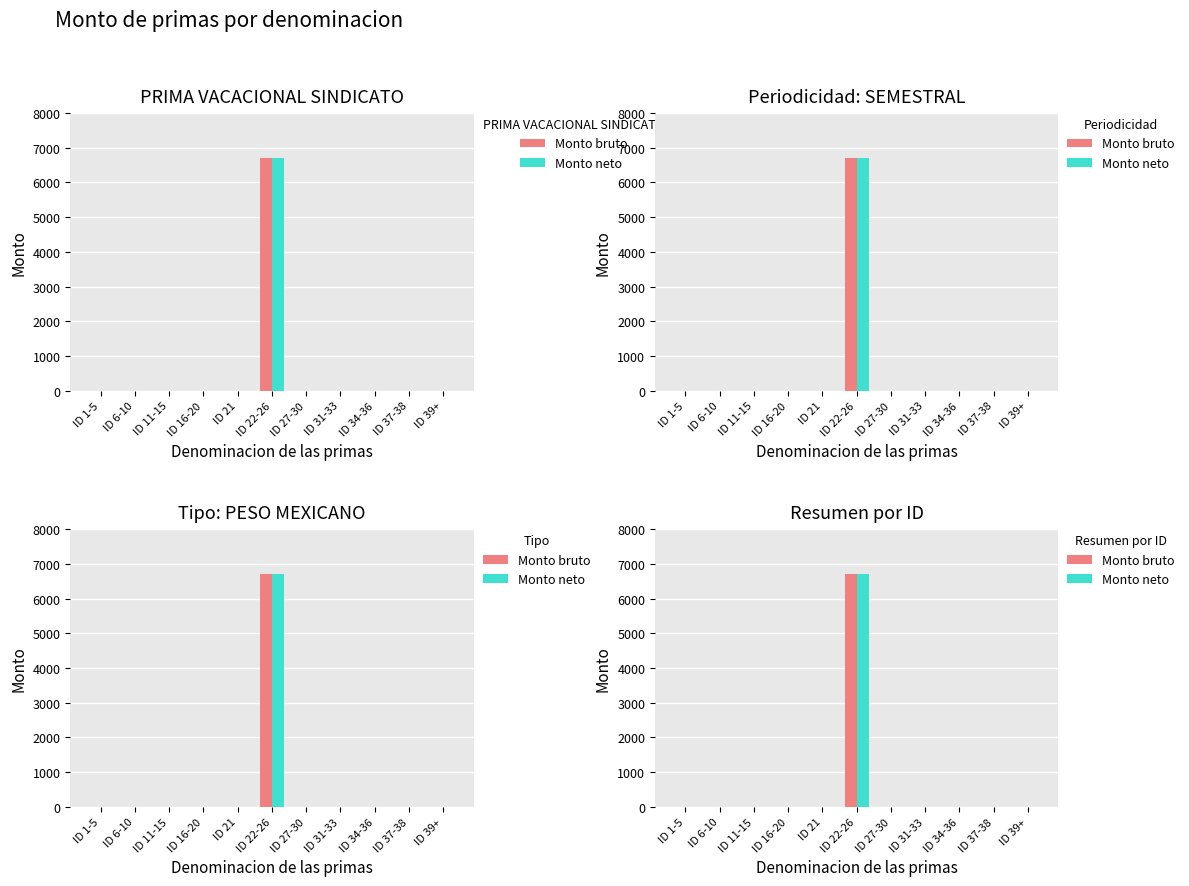

What are all the series names shown in the legend?

Monto bruto, Monto neto